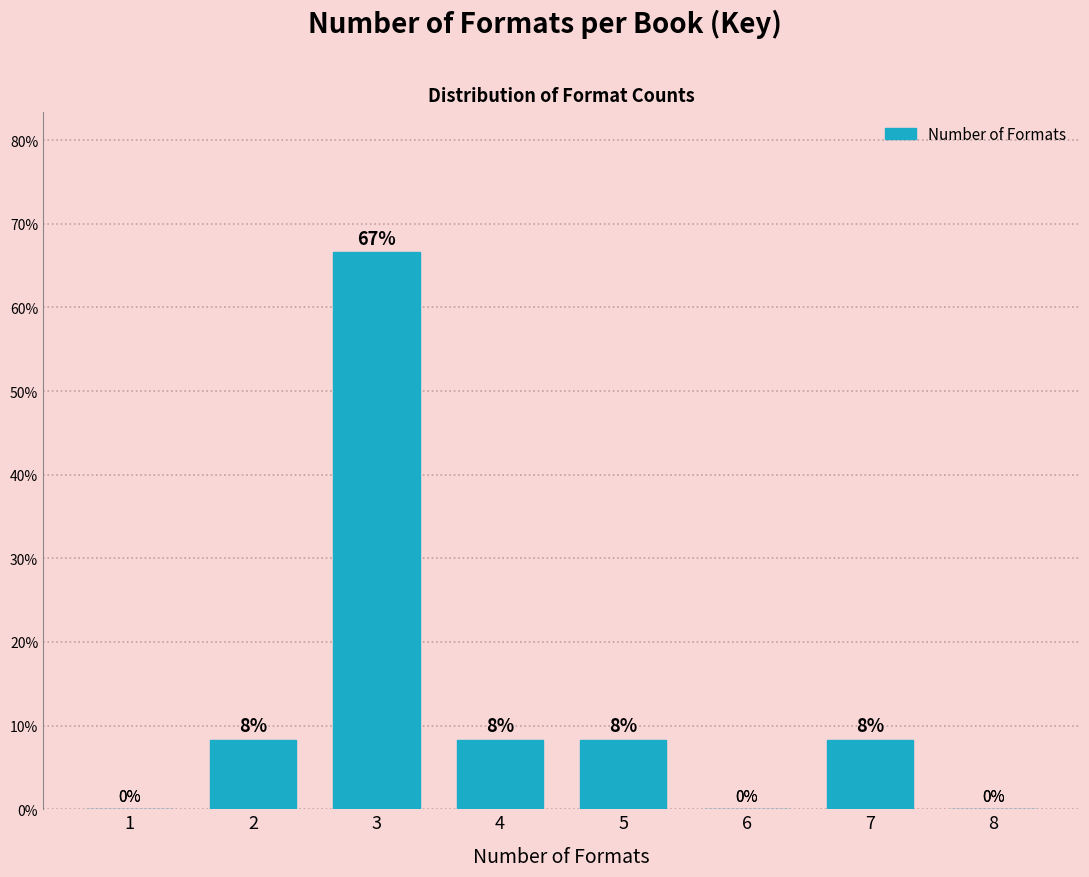

The chart shows a value of 14.5 at 4. True or false?

False